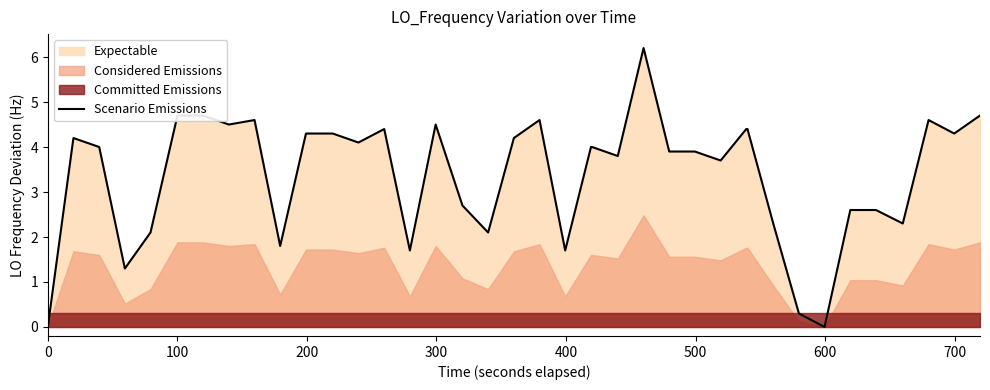

How many data points are less than 4?

18